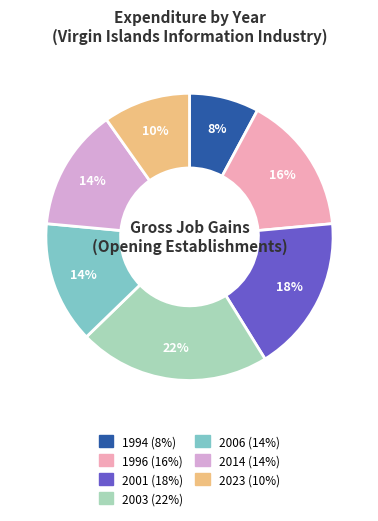

Is it true that 1994 is 8% of the pie?

True